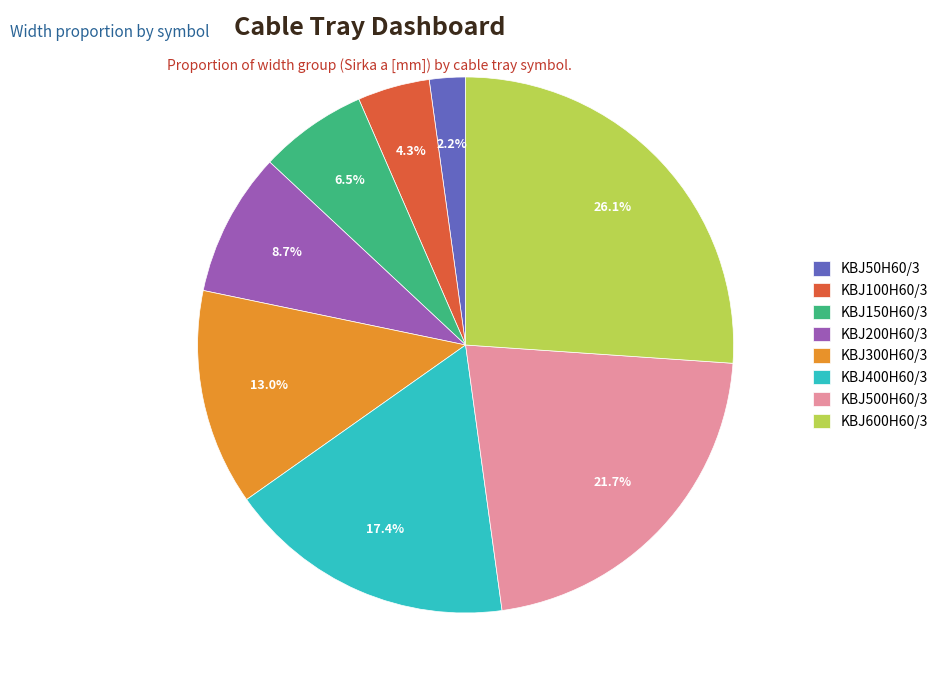

To the nearest percent, what is the difference between the KBJ150H60/3 and KBJ400H60/3 slice percentages?

11%